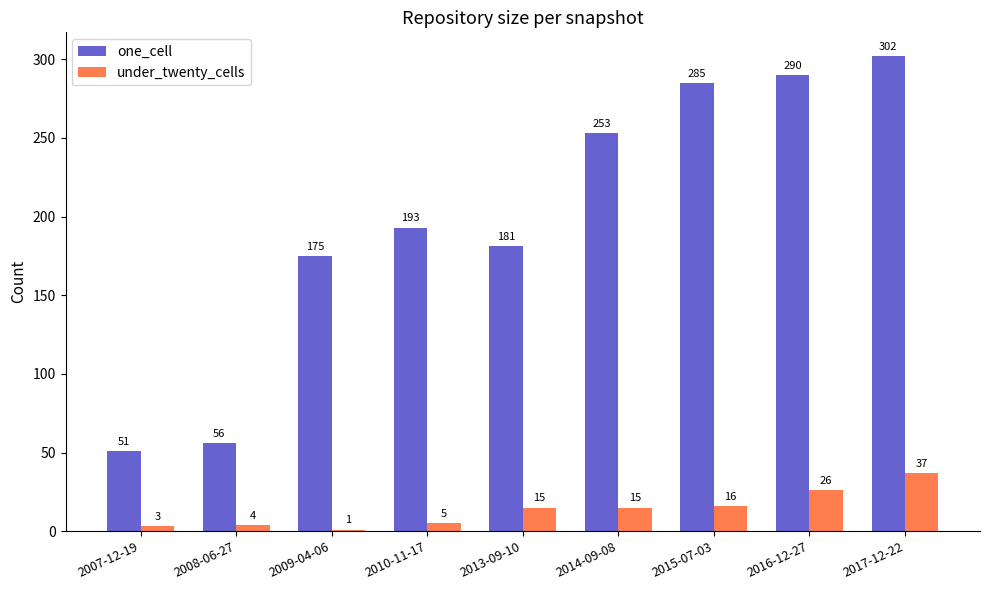

What is the difference between the under_twenty_cells values at 2017-12-22 and 2007-12-19?

34